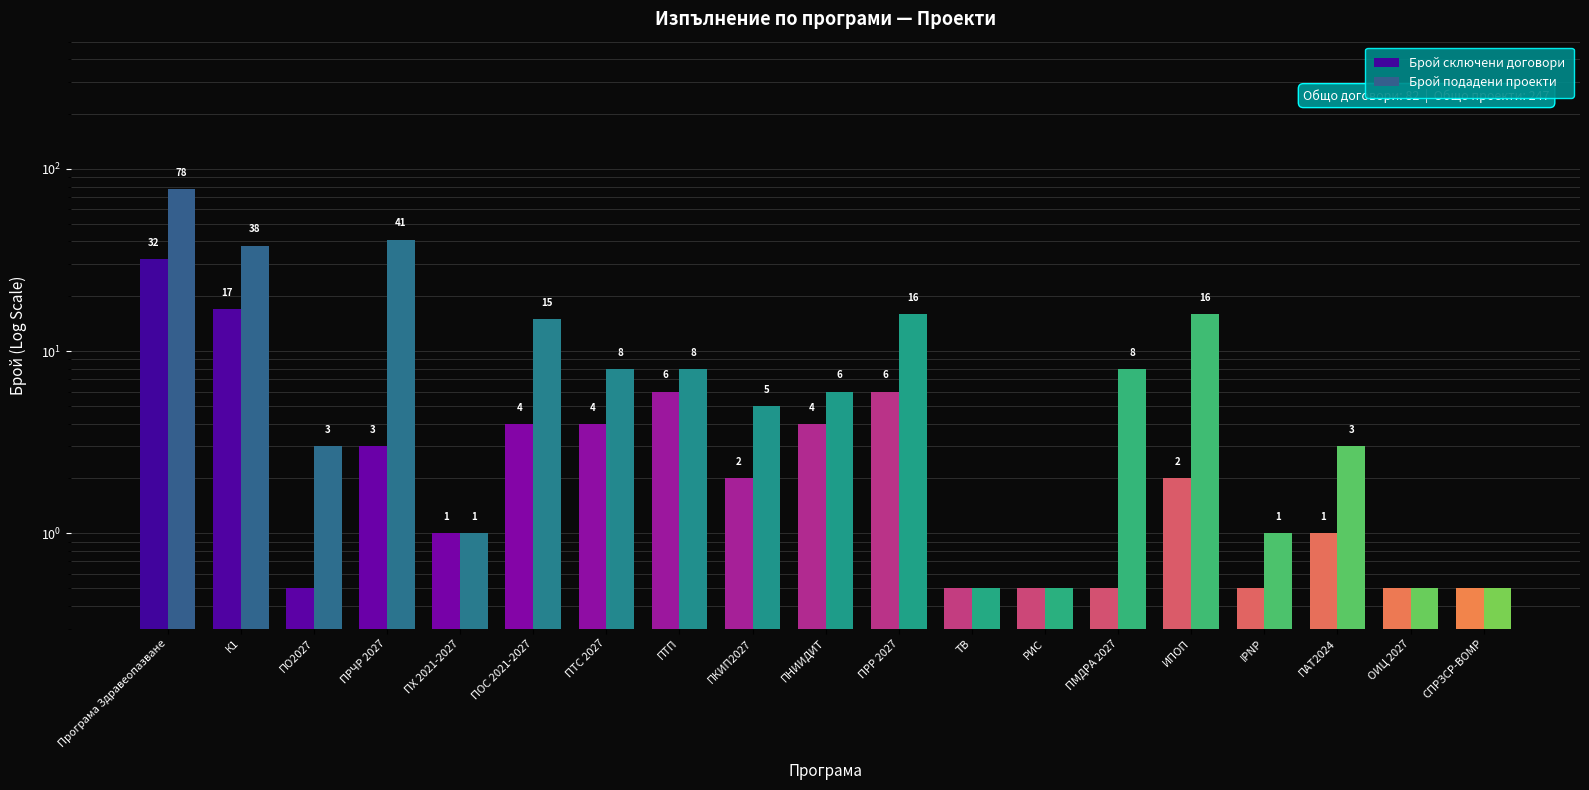

Is it true that Брой подадени проекти equals 5.0 at ПАТ2024?

False